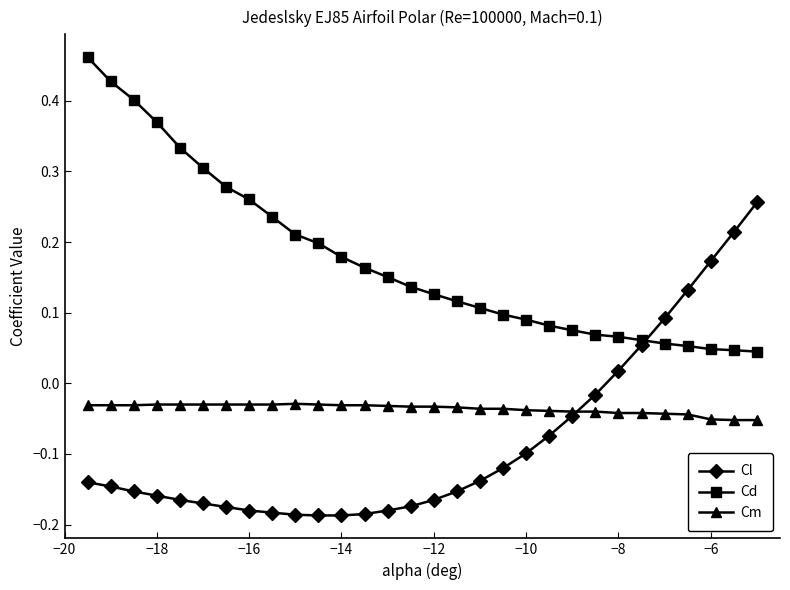

Which series has the largest total across all categories?

Cd